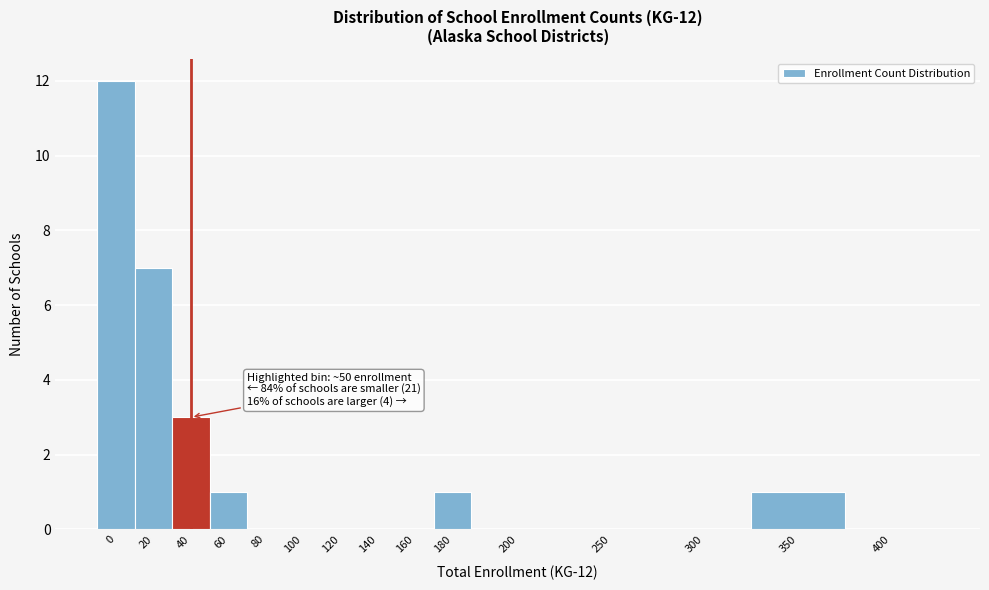

Reading right to left, extract all data points from this chart.

400=0	350=1	300=0	250=0	200=0	180=1	160=0	140=0	120=0	100=0	80=0	60=1	40=3	20=7	0=12